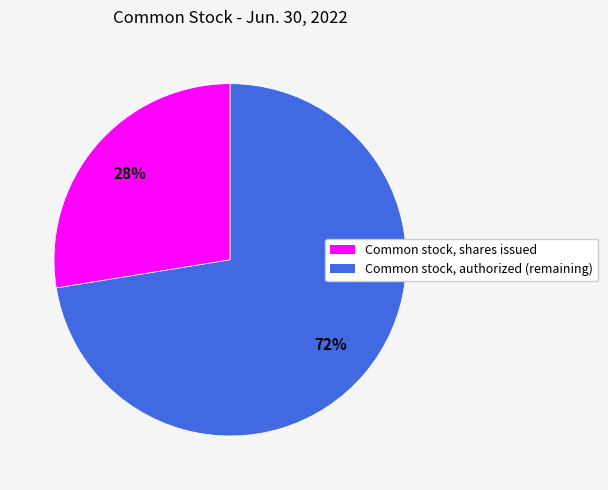

To the nearest percent, what percentage of the pie is Common stock, authorized?

72%